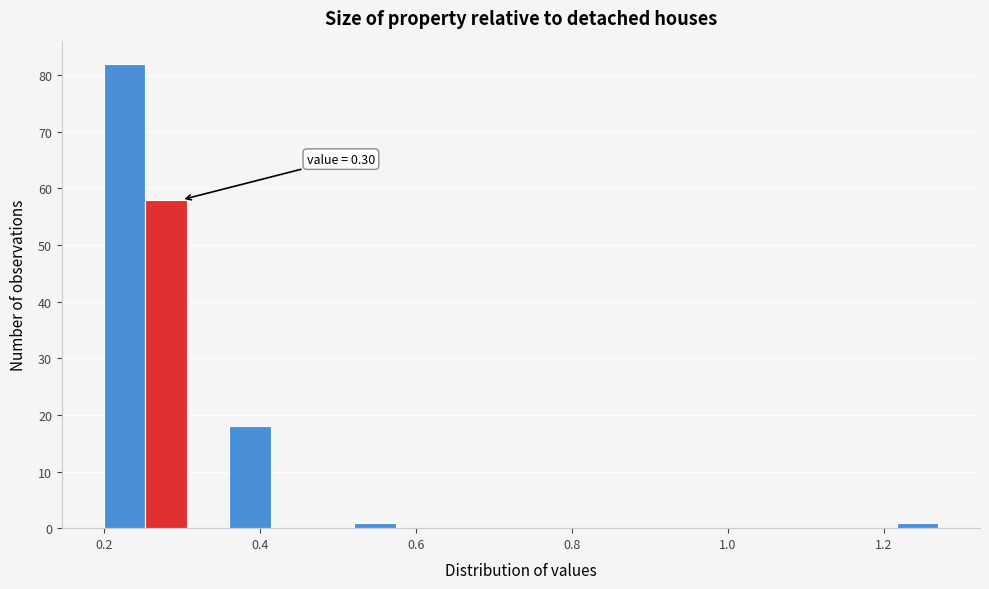

Read against the x-axis, roughly where is the centre of the tallest bar?

0.22